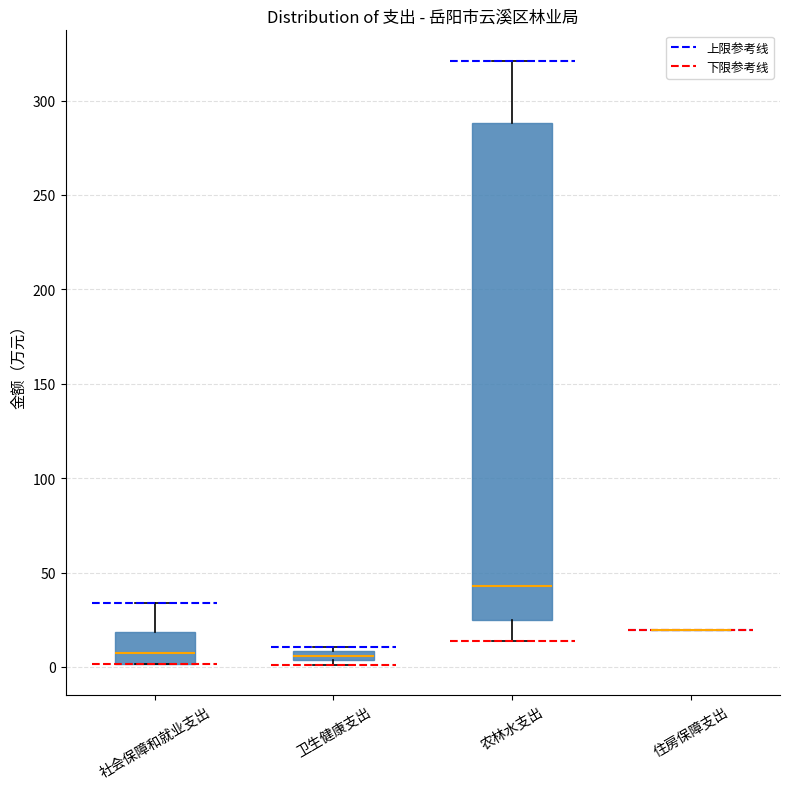

Which box is the tallest, from its lower edge to its upper edge?

农林水支出